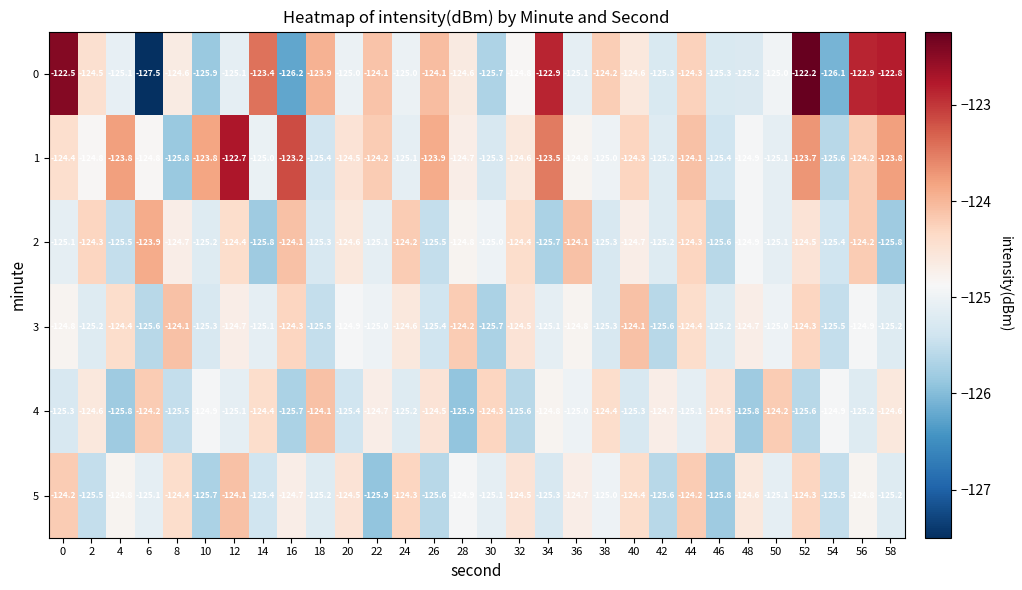

At which category does the chart reach its peak across all series?

52